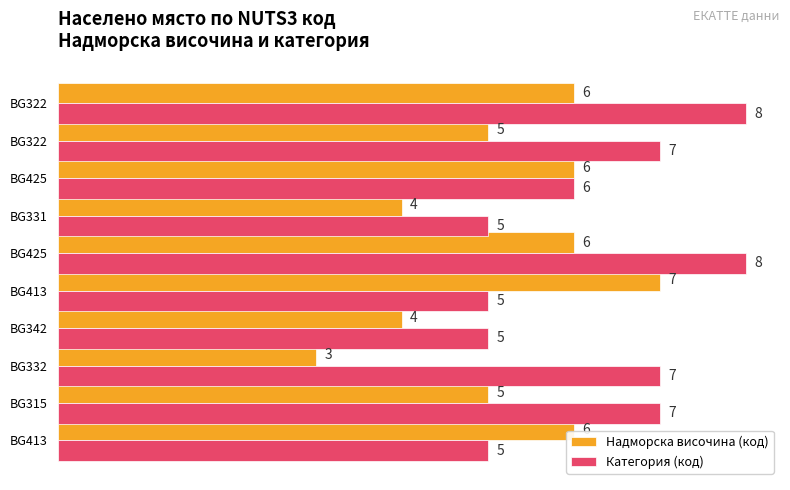

How many values in the Надморска височина (код) series are below 6?

5